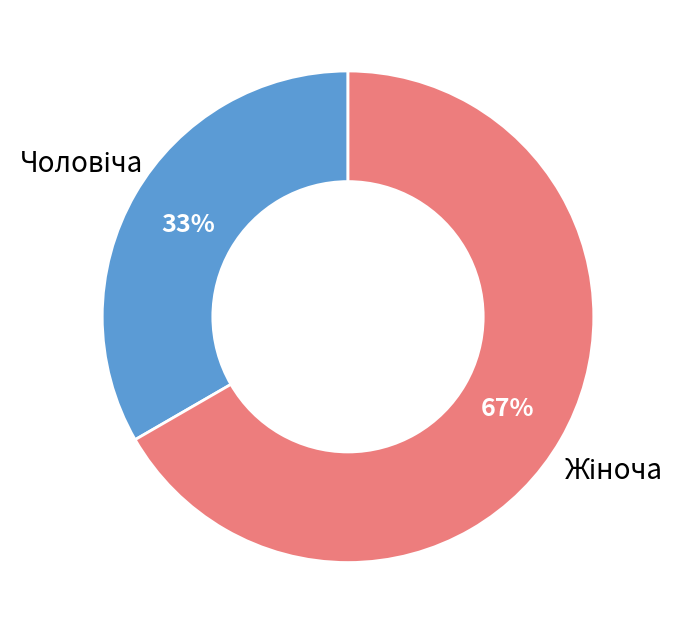

To the nearest percent, what is the average slice percentage?

50%